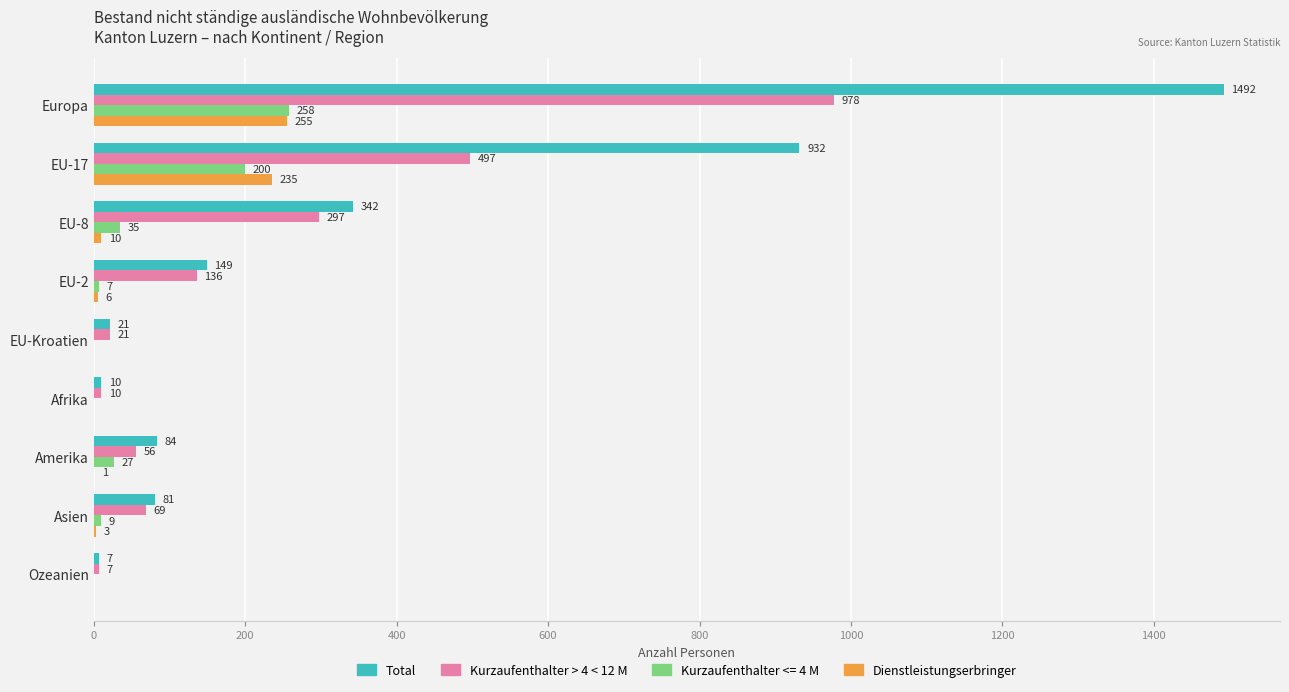

Is the value of Kurzaufenthalter > 4 < 12 M at Europa greater than the value of Dienstleistungserbringer at Europa?

Yes